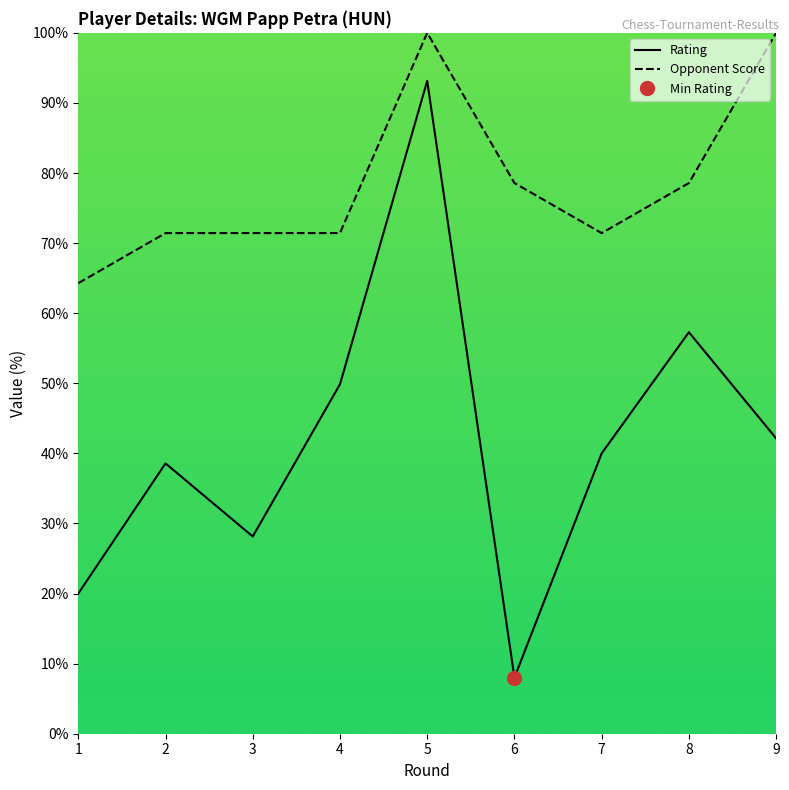

In Opponent Score, how many points are lower than both neighbors (excluding endpoints)?

1